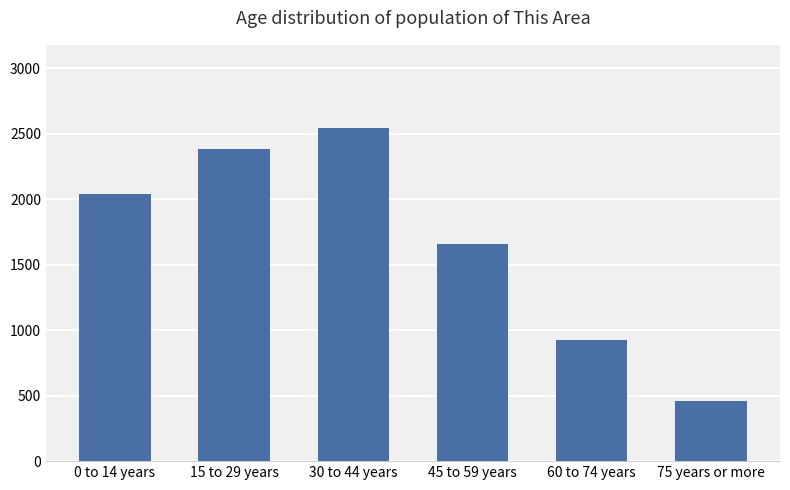

List the labels in order of value, largest first.

30 to 44 years, 15 to 29 years, 0 to 14 years, 45 to 59 years, 60 to 74 years, 75 years or more